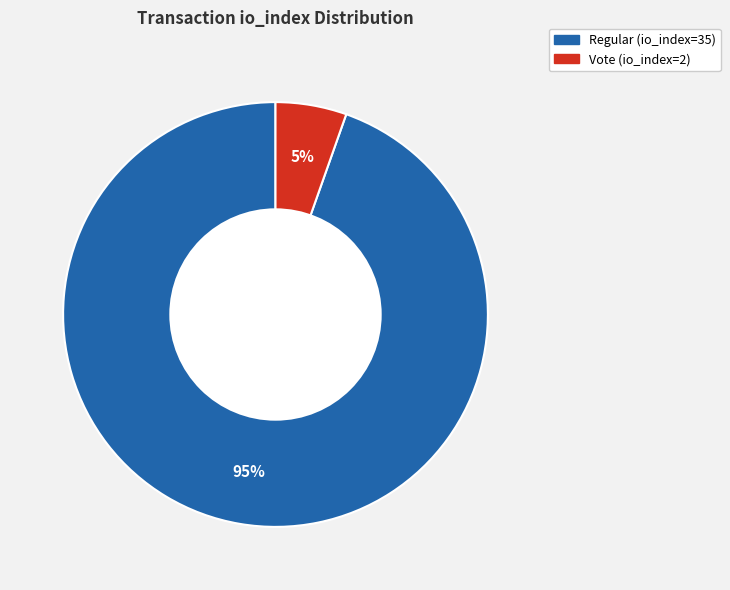

To the nearest percent, what is the average slice percentage?

50%